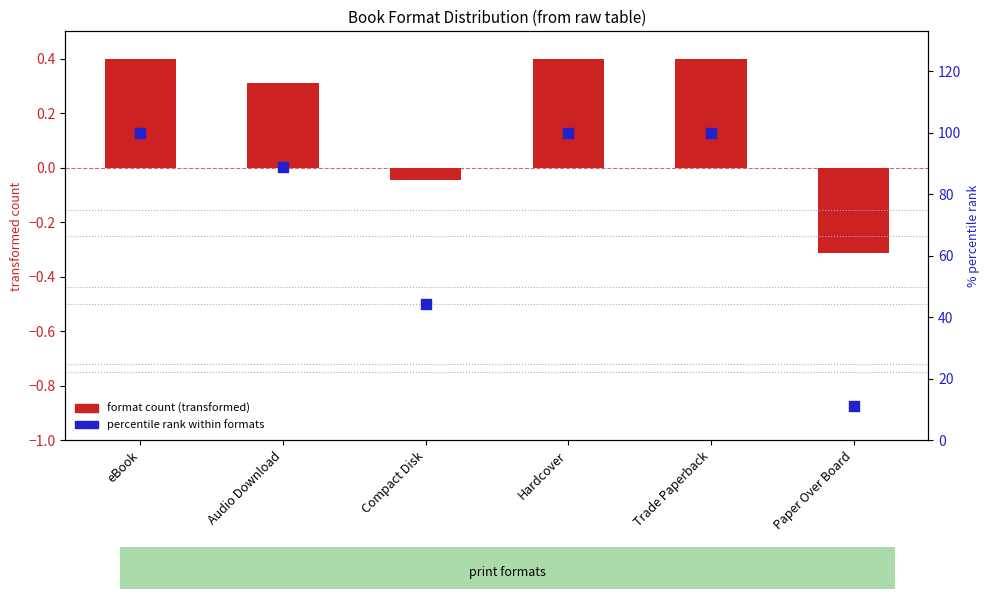

Which series reaches the minimum Y coordinate?

format count (transformed)